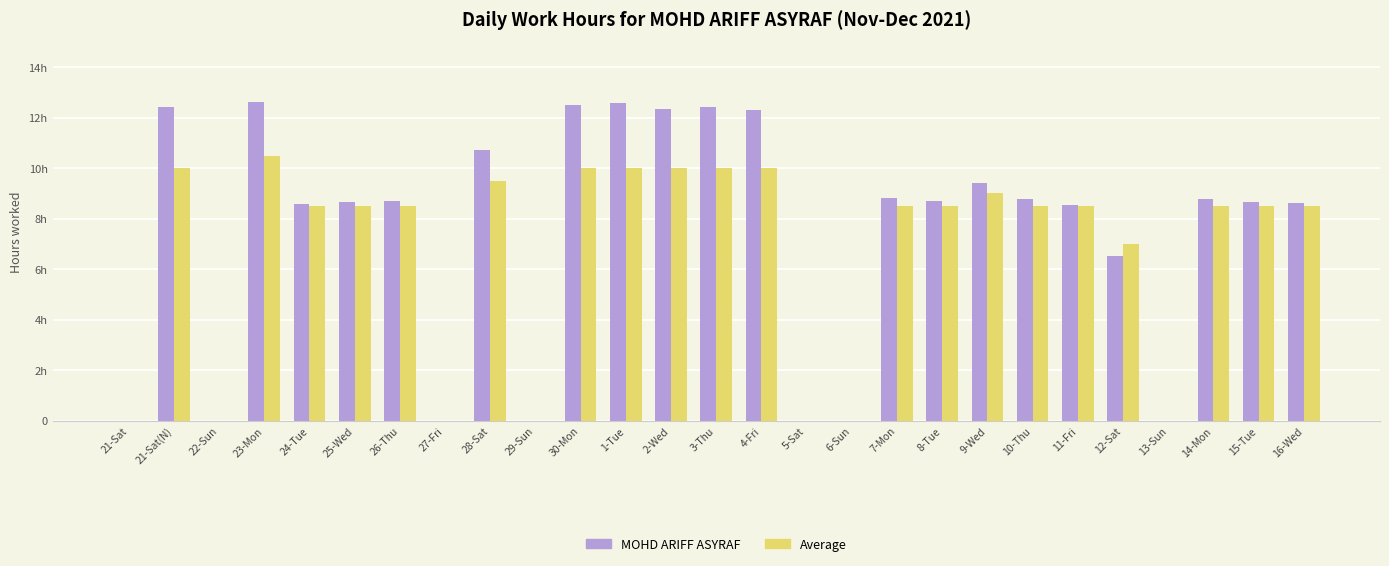

Which series has the largest total across all categories?

MOHD ARIFF ASYRAF